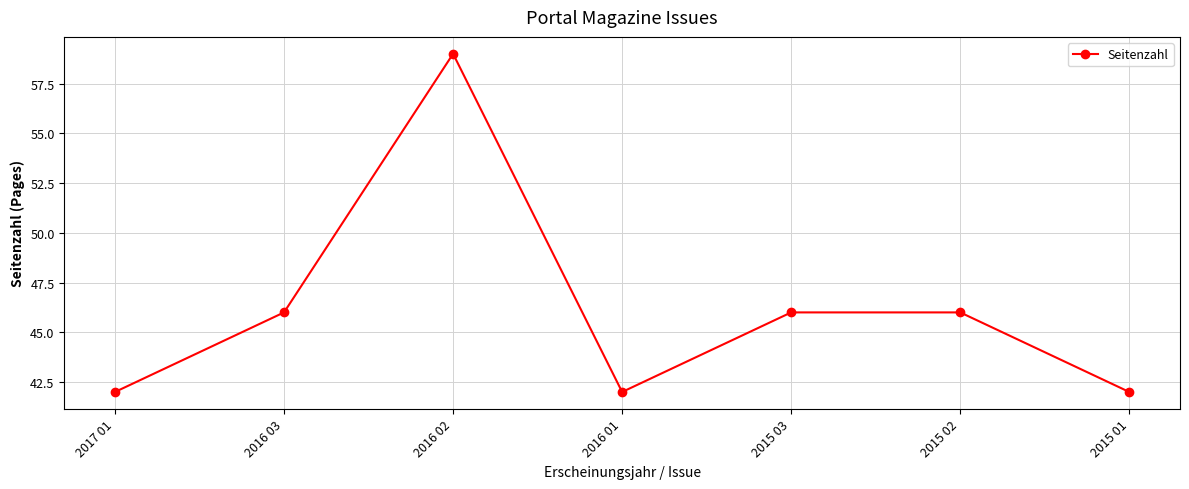

Where is the first local minimum?

2016 01